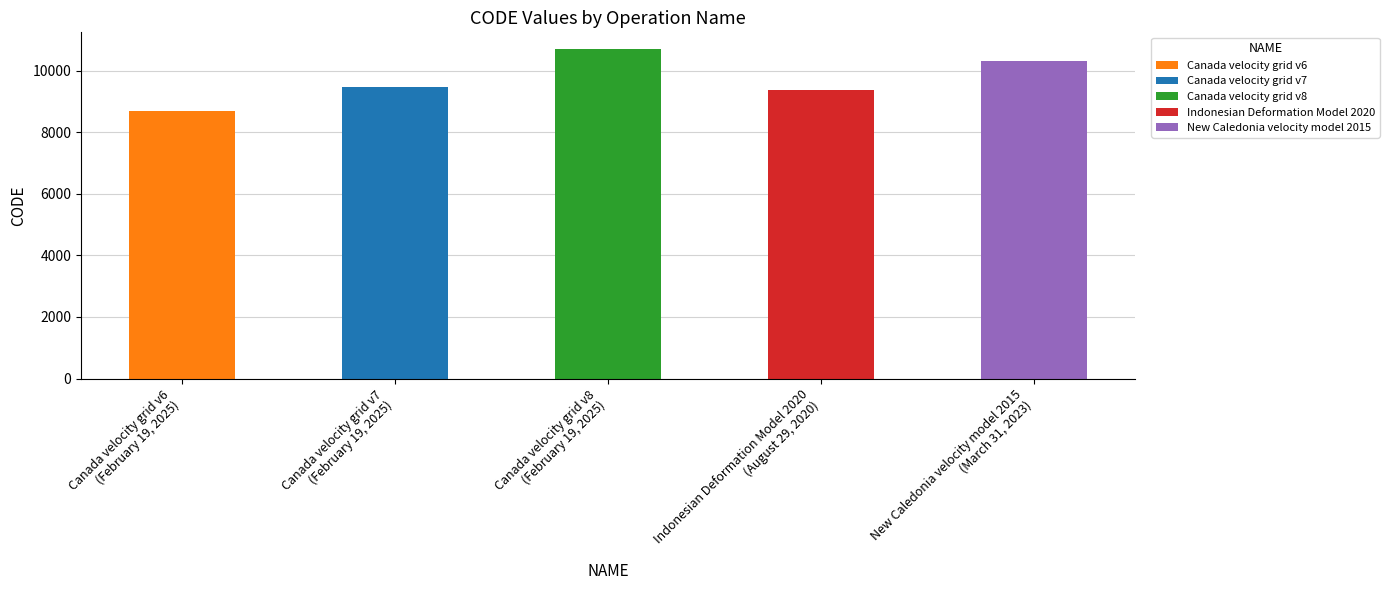

What is the ratio of the value at Indonesian Deformation Model 2020 to the value at Canada velocity grid v8?

0.9